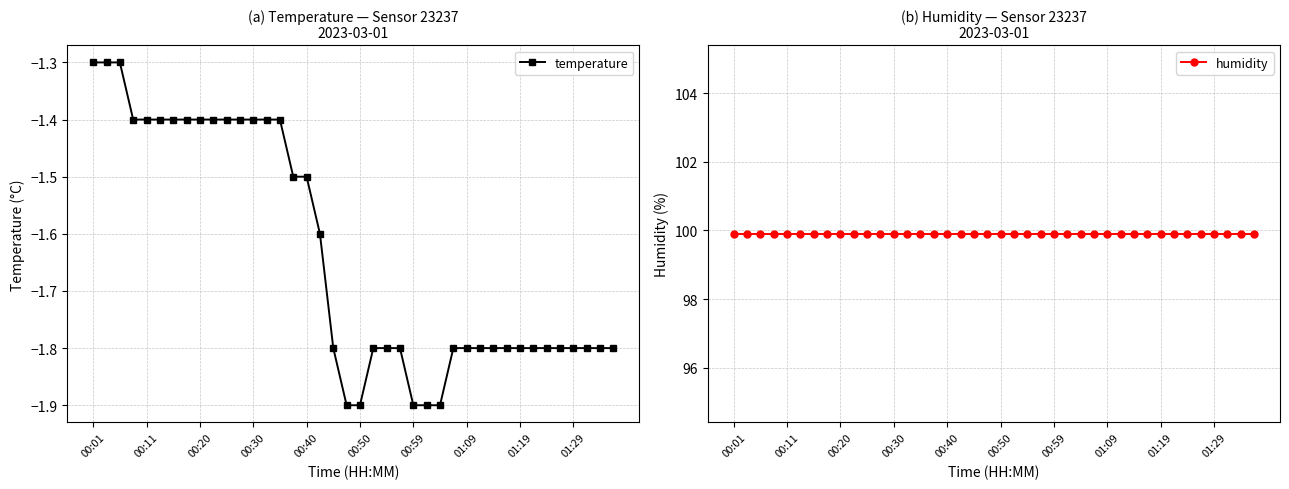

Reading left to right, what are all the values shown in this chart?

temperature: -1.3	-1.3	-1.3	-1.4	-1.4	-1.4	-1.4	-1.4	-1.4	-1.4	-1.4	-1.4	-1.4	-1.4	-1.4	-1.5	-1.5	-1.6	-1.8	-1.9	-1.9	-1.8	-1.8	-1.8	-1.9	-1.9	-1.9	-1.8	-1.8	-1.8	-1.8	-1.8	-1.8	-1.8	-1.8	-1.8	-1.8	-1.8	-1.8	-1.8
humidity: 99.9	99.9	99.9	99.9	99.9	99.9	99.9	99.9	99.9	99.9	99.9	99.9	99.9	99.9	99.9	99.9	99.9	99.9	99.9	99.9	99.9	99.9	99.9	99.9	99.9	99.9	99.9	99.9	99.9	99.9	99.9	99.9	99.9	99.9	99.9	99.9	99.9	99.9	99.9	99.9